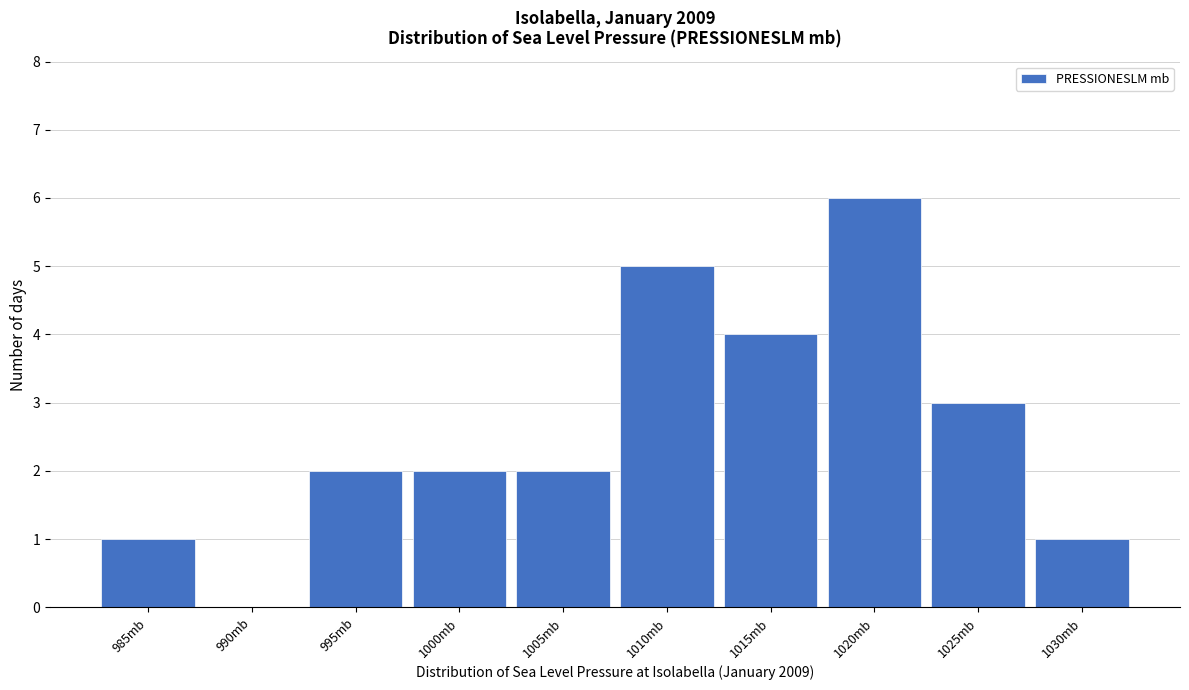

Reading left to right, extract all data points from this chart.

985mb=1	990mb=0	995mb=2	1000mb=2	1005mb=2	1010mb=5	1015mb=4	1020mb=6	1025mb=3	1030mb=1